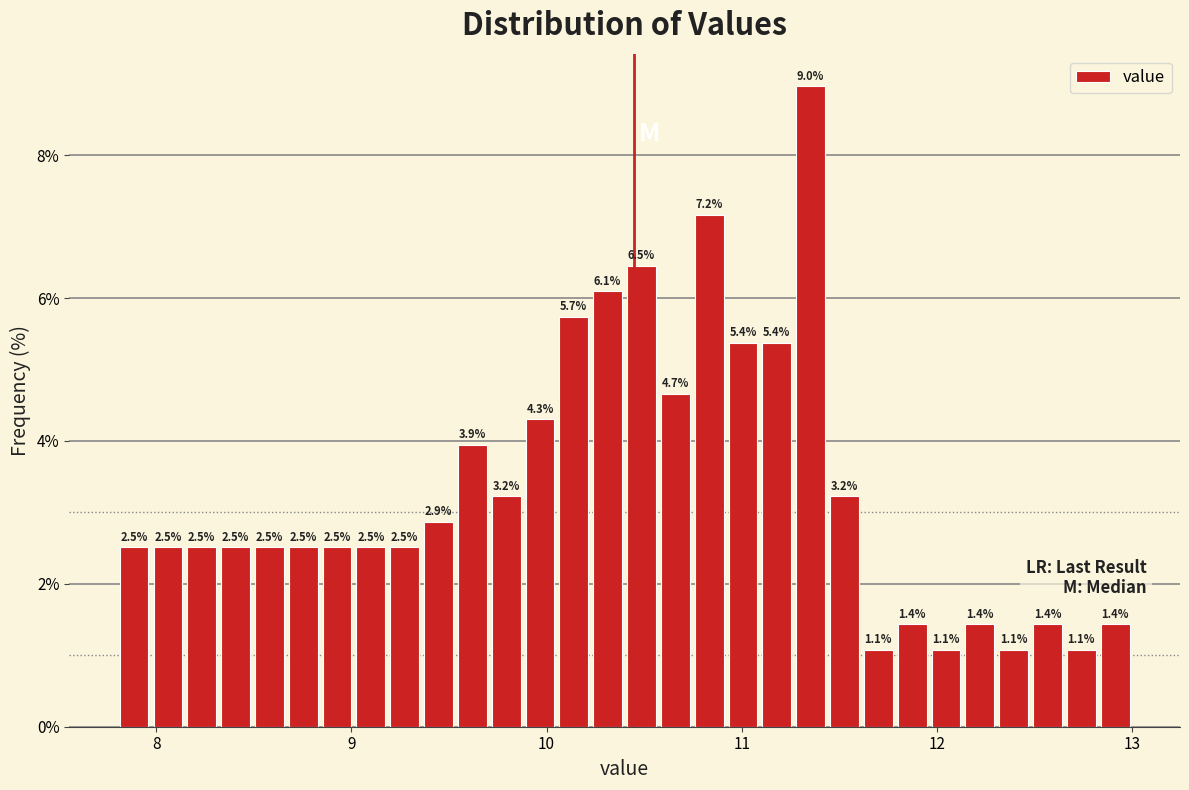

Around what value on the x-axis is the tallest bar? Give the approximate position of its centre, as read against the axis.

11.4